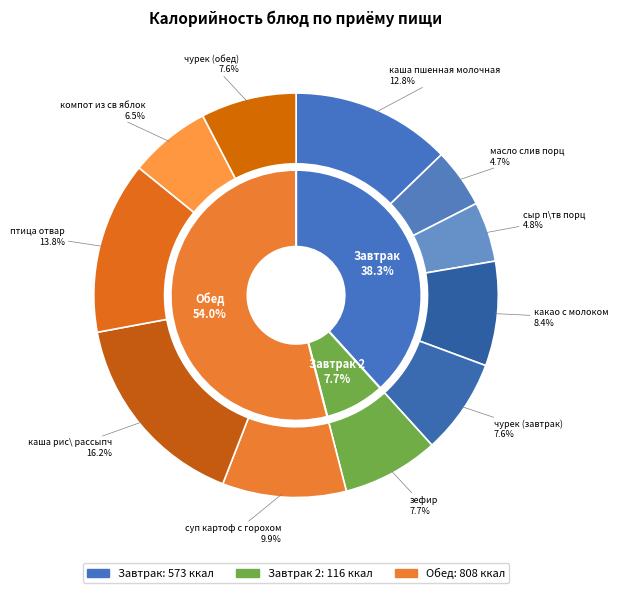

Rank the categories by value from highest to lowest.

каша рис\ рассыпч, птица отвар, каша пшенная молочная, суп картоф с горохом, какао с молоком, зефир, чурек (завтрак), чурек (обед), компот из св яблок, сыр п\тв порц, масло слив порц